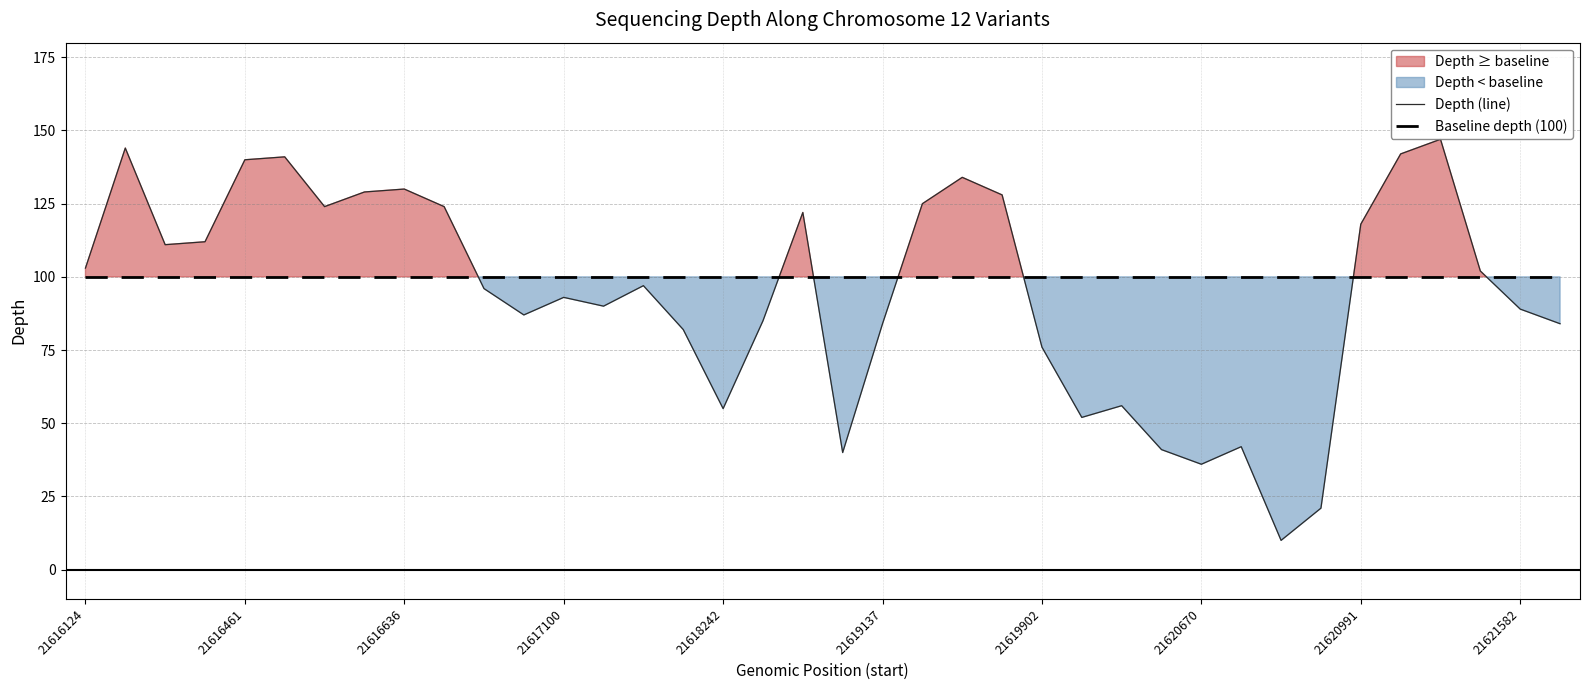

How many lines are shown in the chart?

2